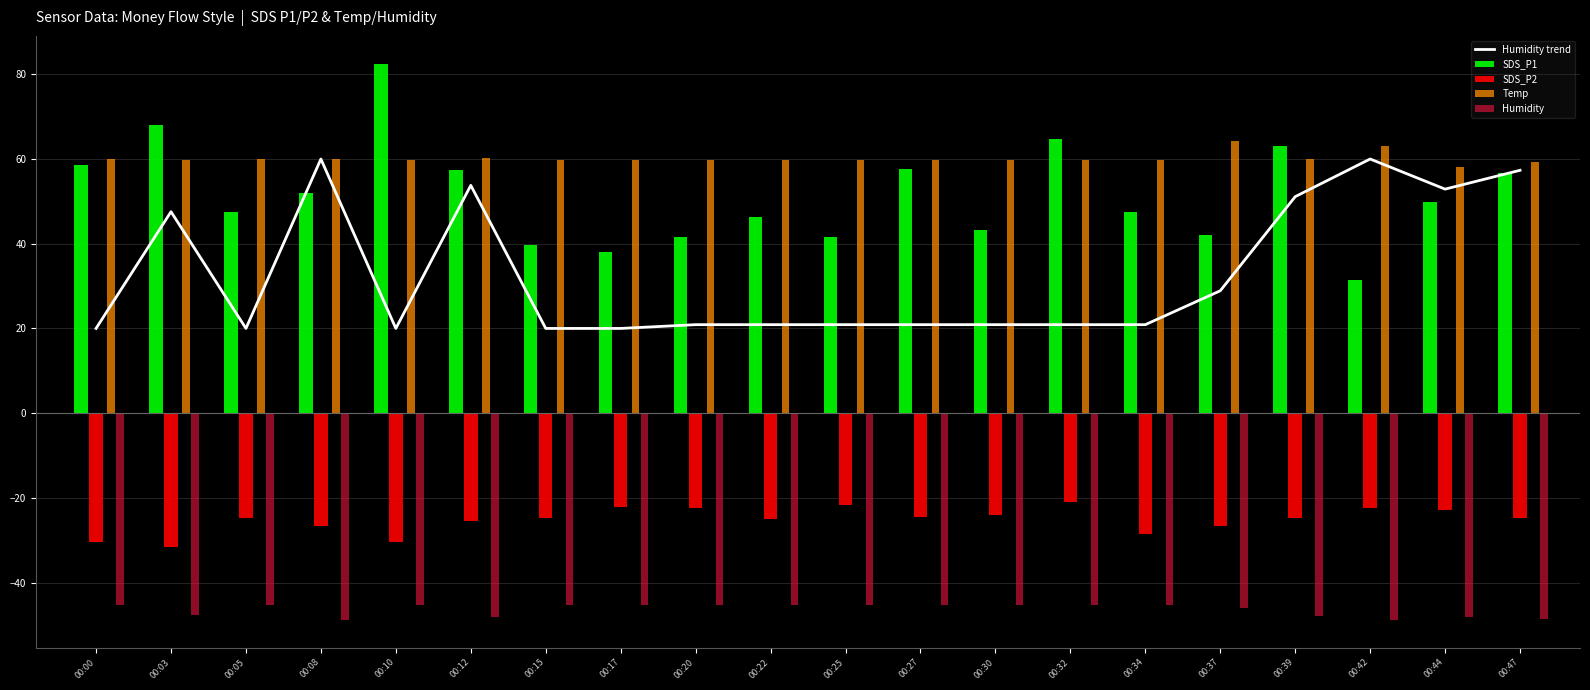

The Humidity trend series shows 20.9 at 00:22. True or false?

True